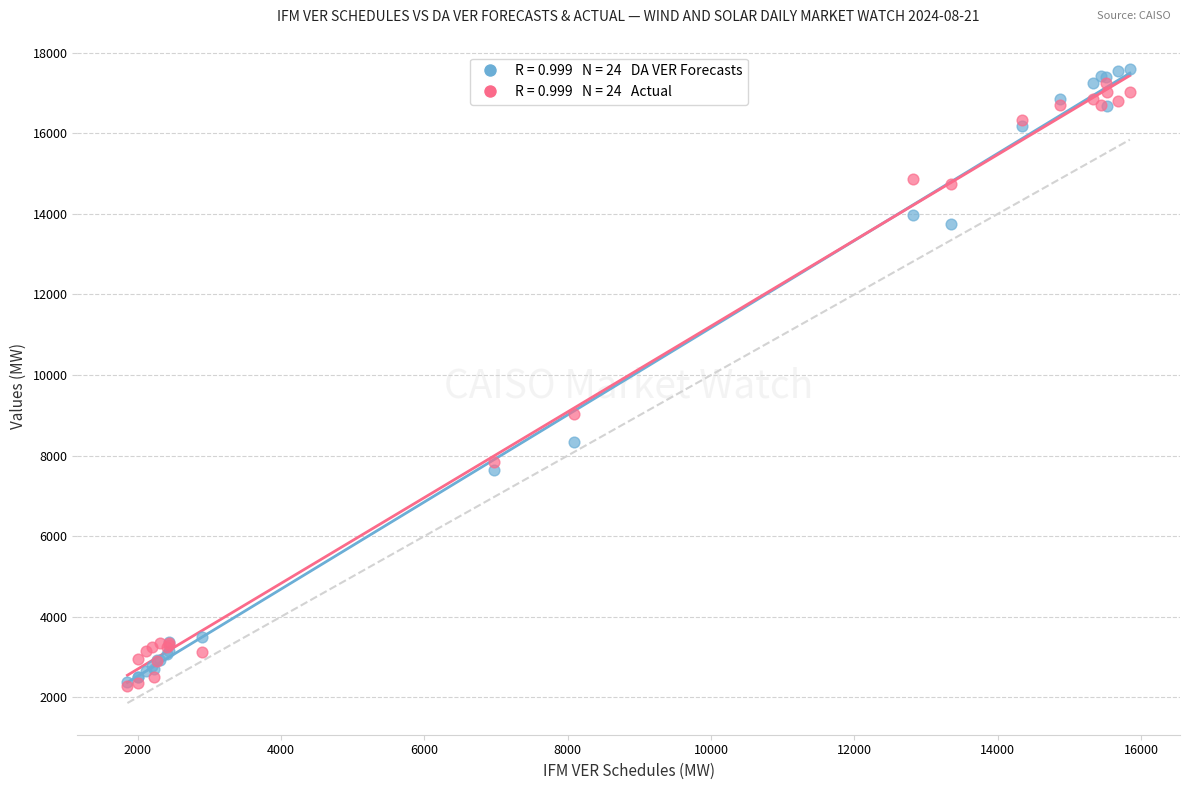

Across all series, what Y value is closest to 9931?

9027.9